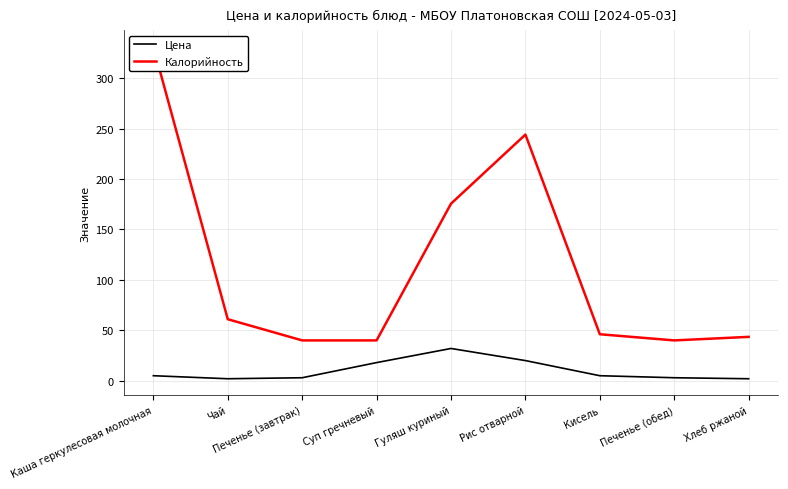

How many values in the Калорийность series exceed 46?

5